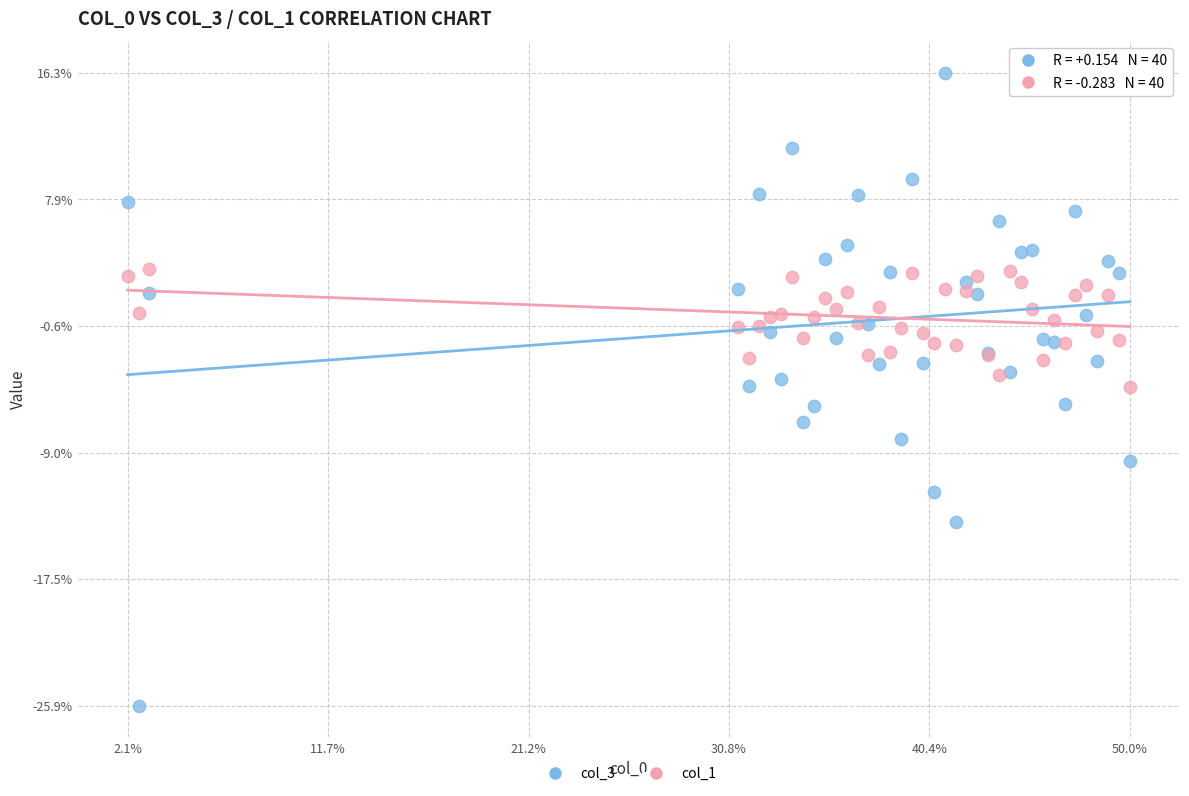

Which series reaches the minimum Y coordinate?

col_3